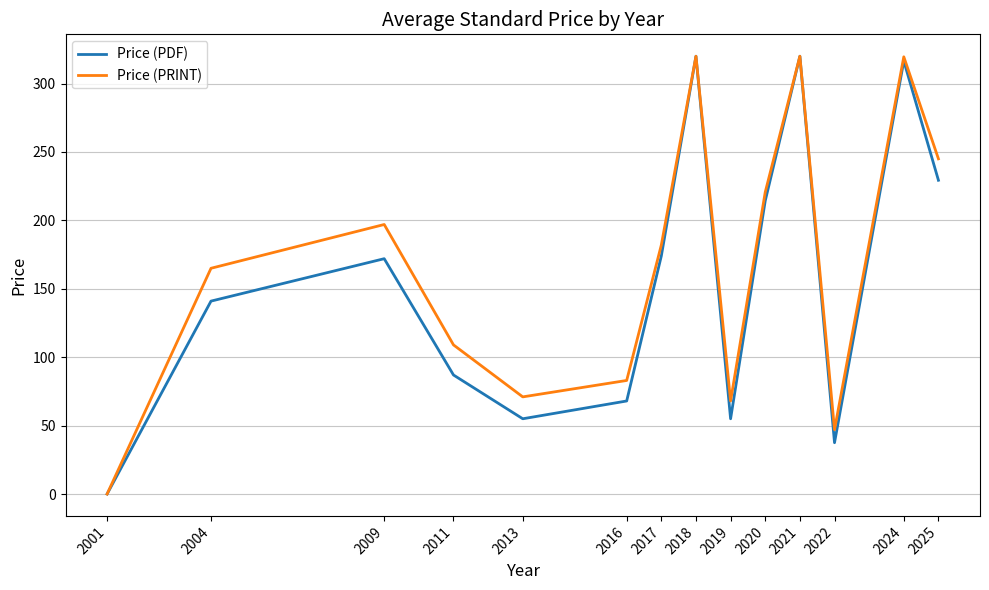

The Price (PRINT) series shows 182.0 at 2017. True or false?

True